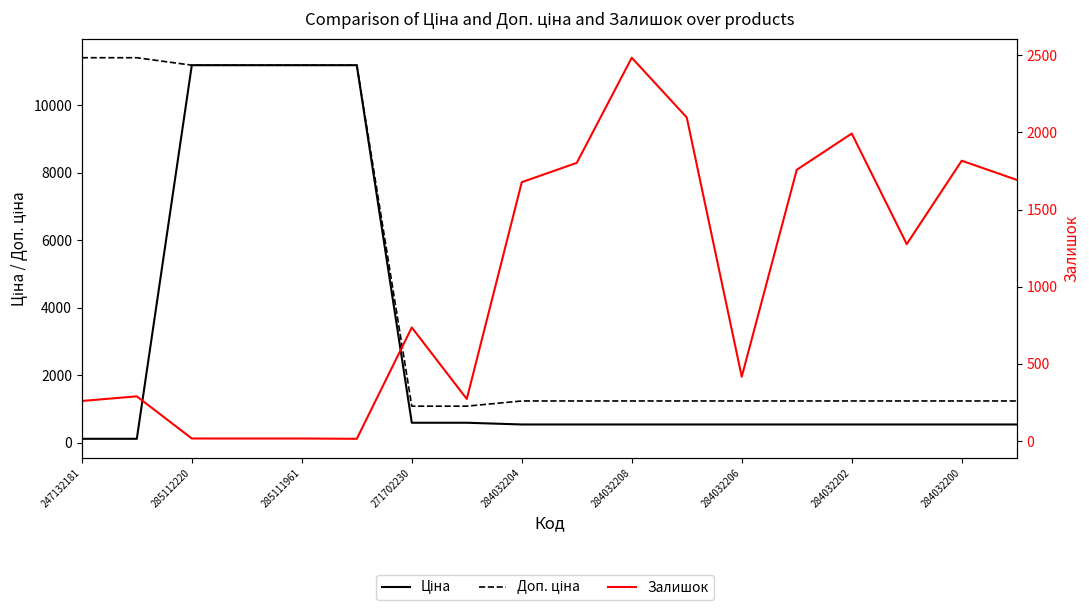

Reading left to right, what are all the values shown in this chart?

Ціна: 114.1	114.1	11188.2	11188.2	11188.2	11188.2	589.9	589.9	539.0	539.0	539.0	539.0	539.0	539.0	539.0	539.0	539.0	539.0
Доп. ціна: 11410.0	11410.0	11188.2	11188.2	11188.2	11188.2	1081.7	1081.7	1235.4	1235.4	1235.4	1235.4	1235.4	1235.4	1235.4	1235.4	1235.4	1235.4
Залишок: 260.0	290.0	17.0	17.0	17.0	15.0	736.0	273.0	1677.0	1802.0	2483.0	2096.0	417.0	1757.0	1992.0	1276.0	1816.0	1692.0